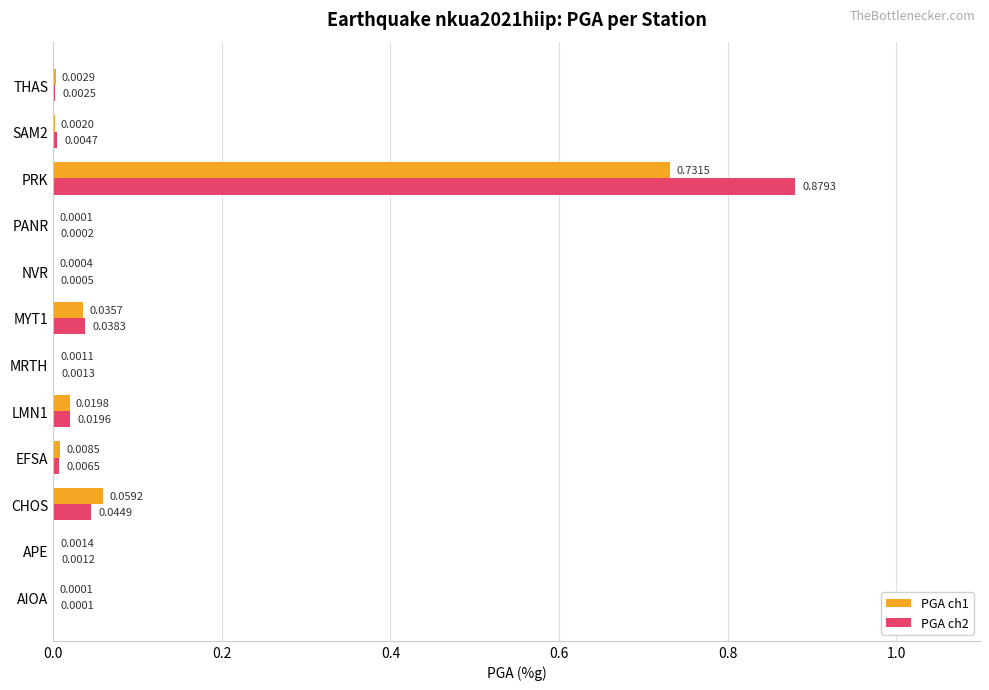

Between LMN1 and MYT1, which series saw the biggest shift?

PGA ch2